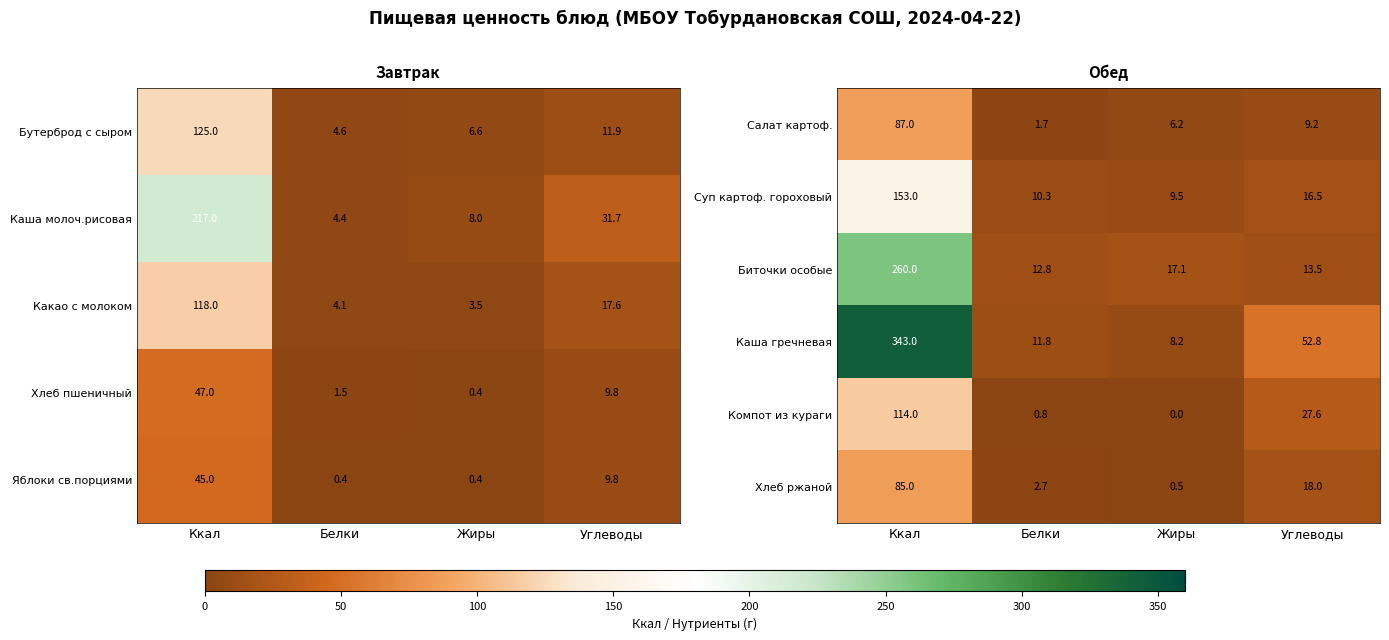

What is the difference between the Суп картоф. гороховый values at Ккал and Белки?

142.7